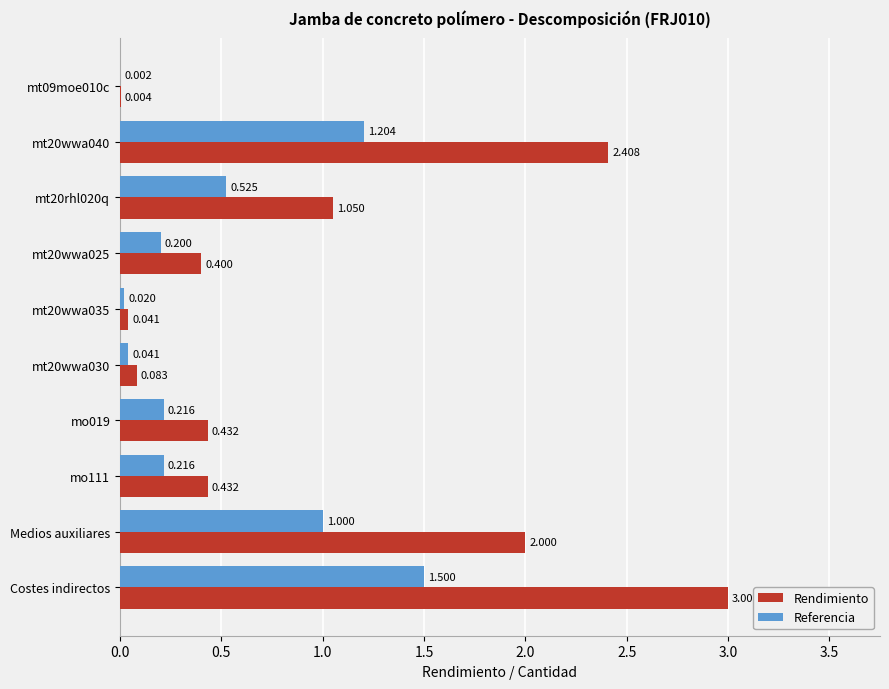

Is the value of Rendimiento at Costes indirectos greater than the value of Referencia at mt20wwa035?

Yes